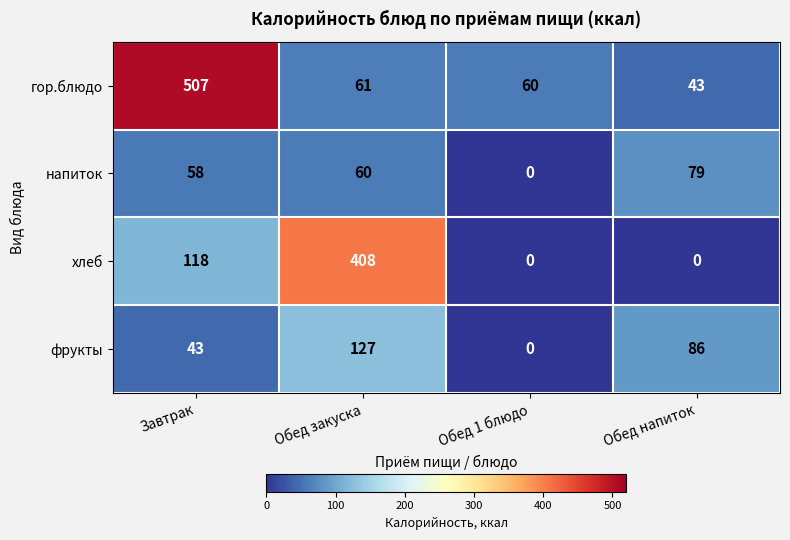

True or false: хлеб has a value of 0 at Обед 1 блюдо.

True